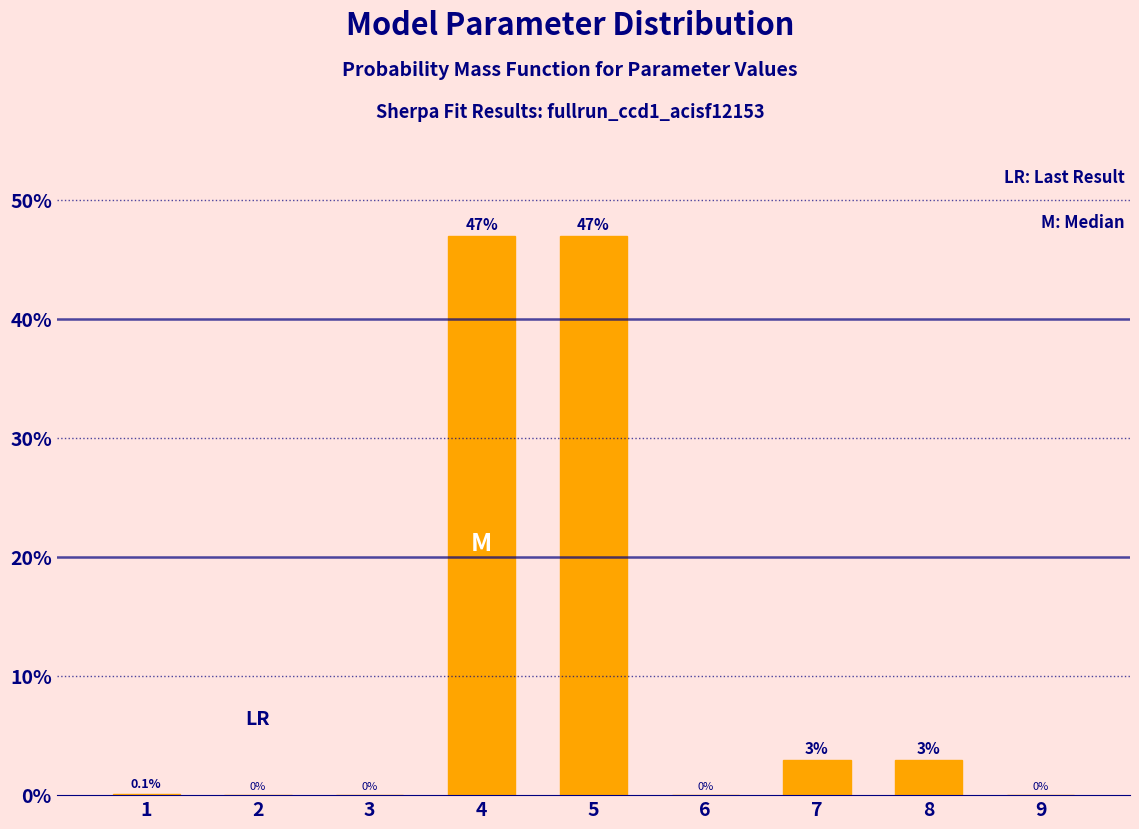

Which has a higher value, 5 or 7?

5